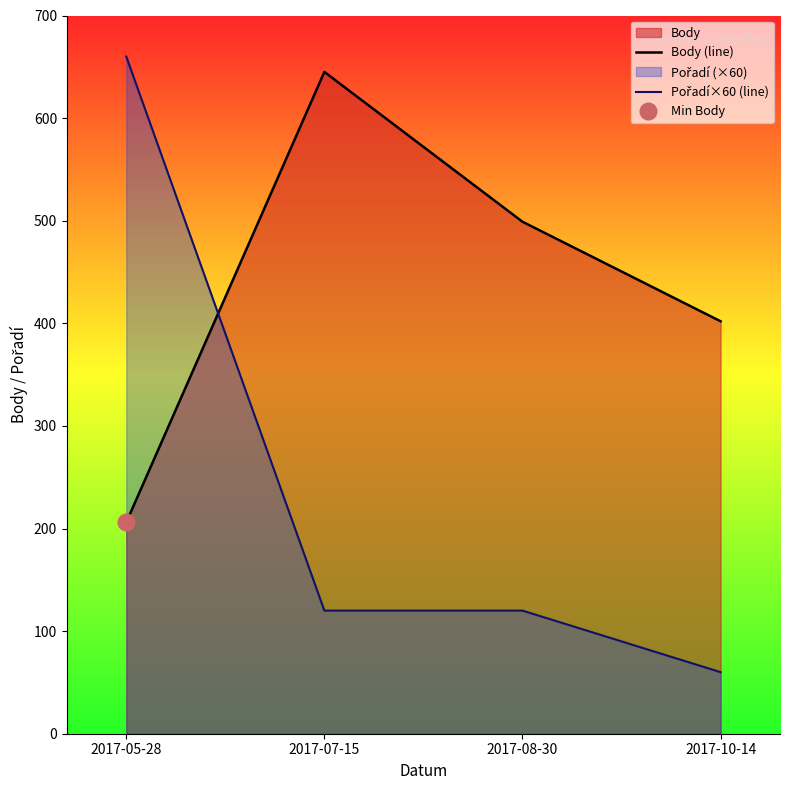

What position from the right is 2017-10-14?

1